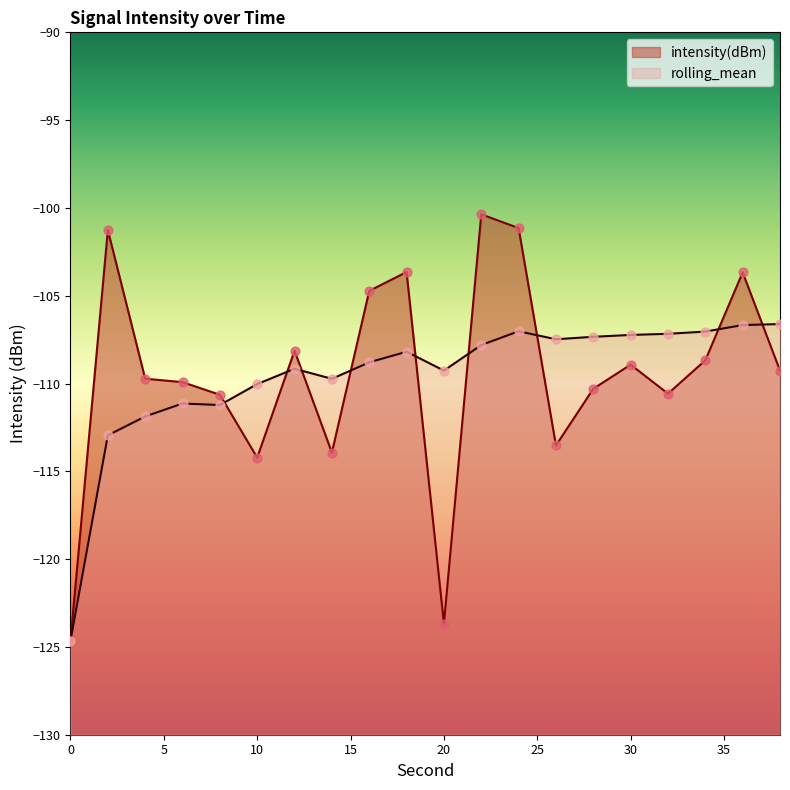

Which series has the largest total across all categories?

intensity(dBm)